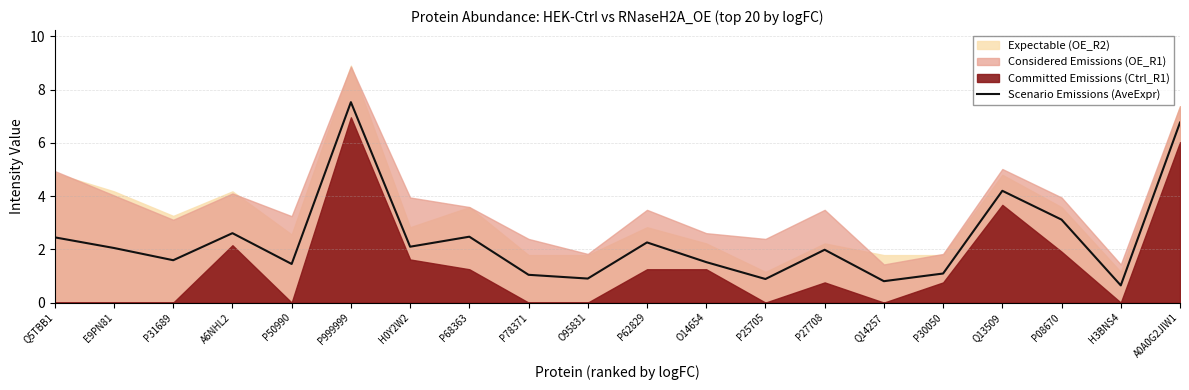

What is the sum of all values?

47.5